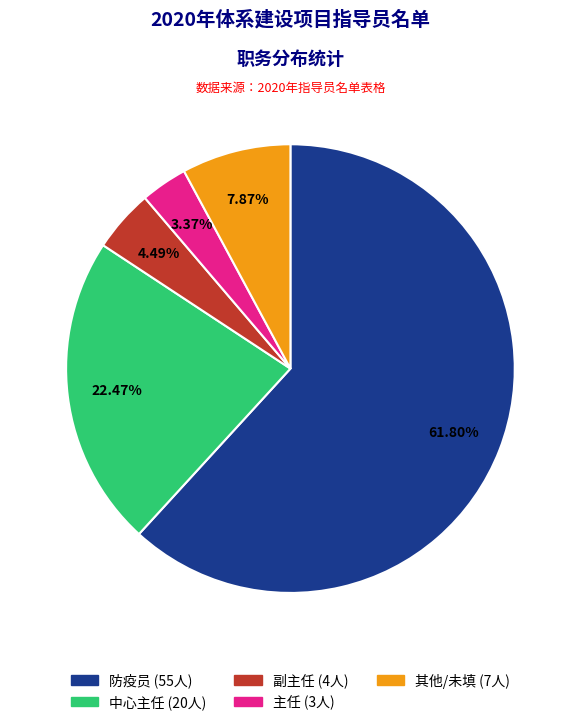

Does any single category account for the majority?

Yes